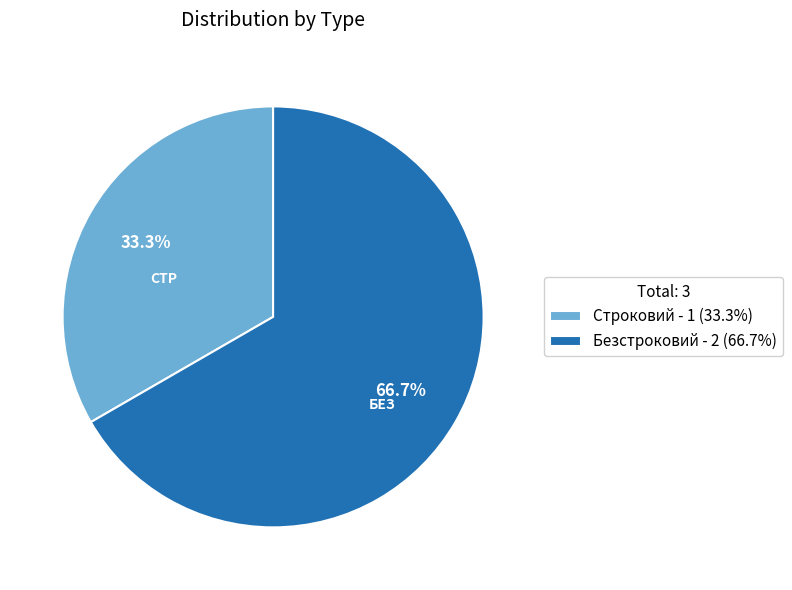

Does Строковий represent more than half of the total?

No